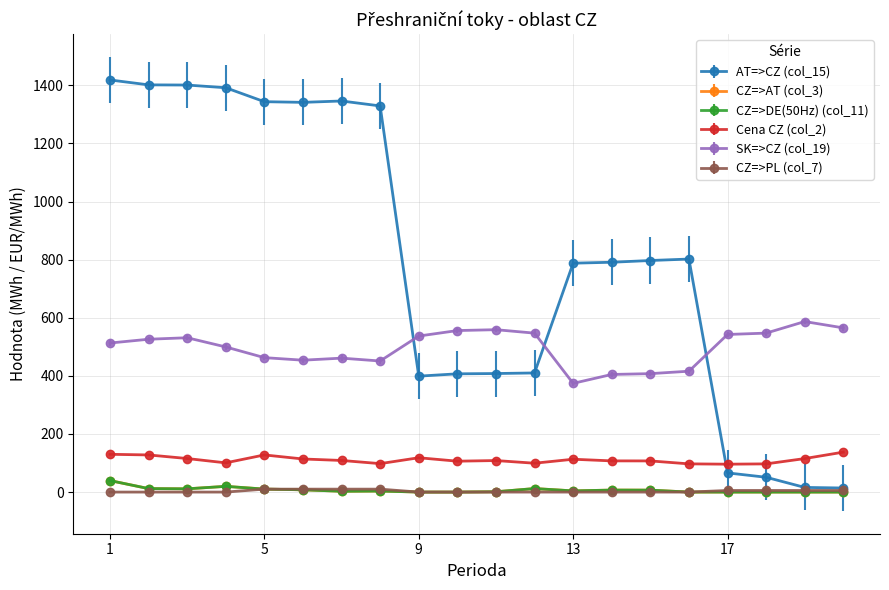

What is the value of the SK=>CZ (col_19) point at the 6th from the left?

453.9